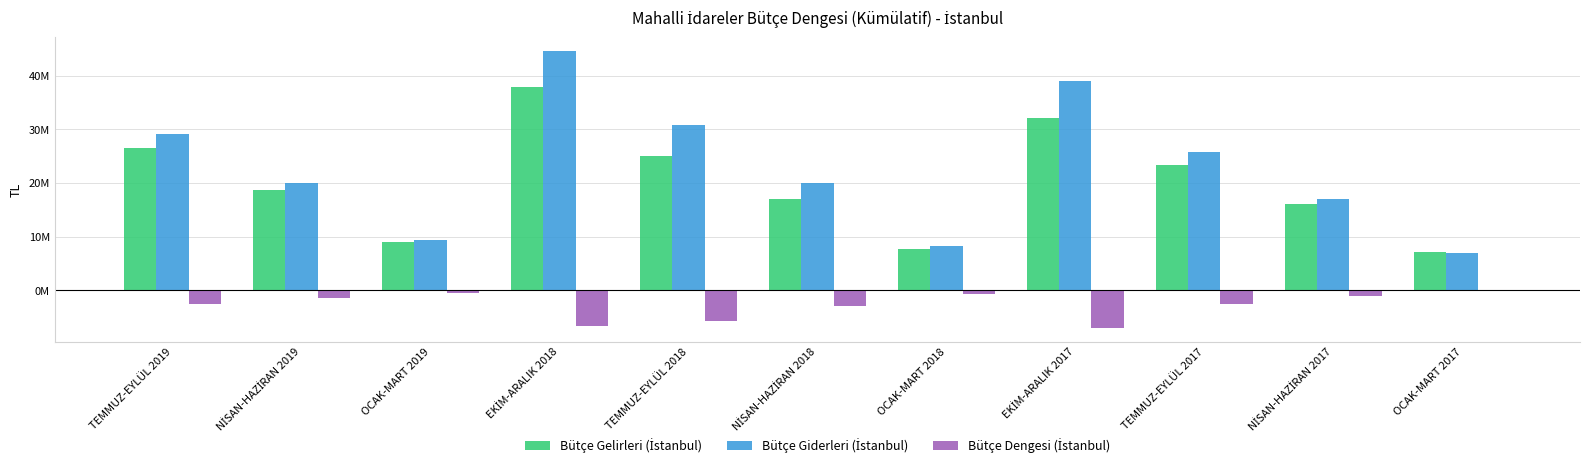

What is the minimum value for Bütçe Dengesi (İstanbul)?

-6944024